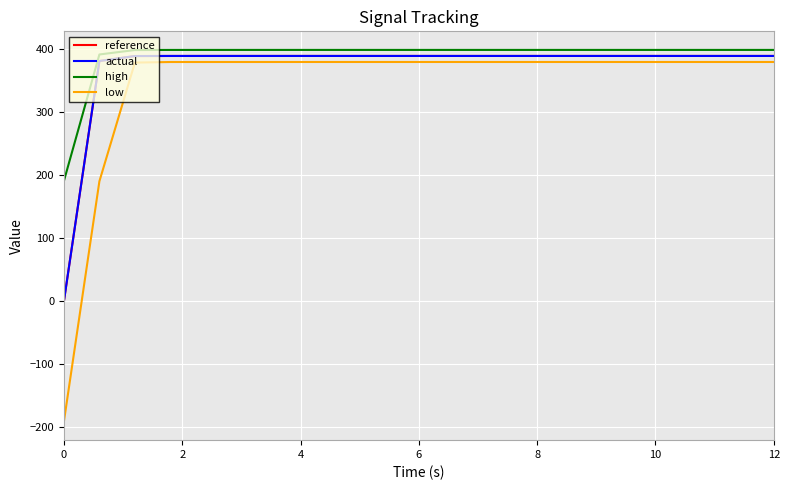

How many values in low are above zero?

20